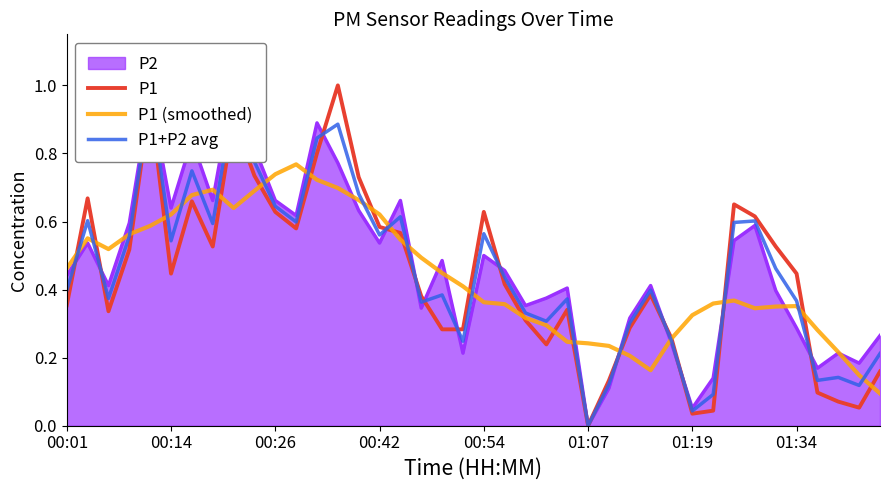

At which label does P1 reach its minimum?

01:07